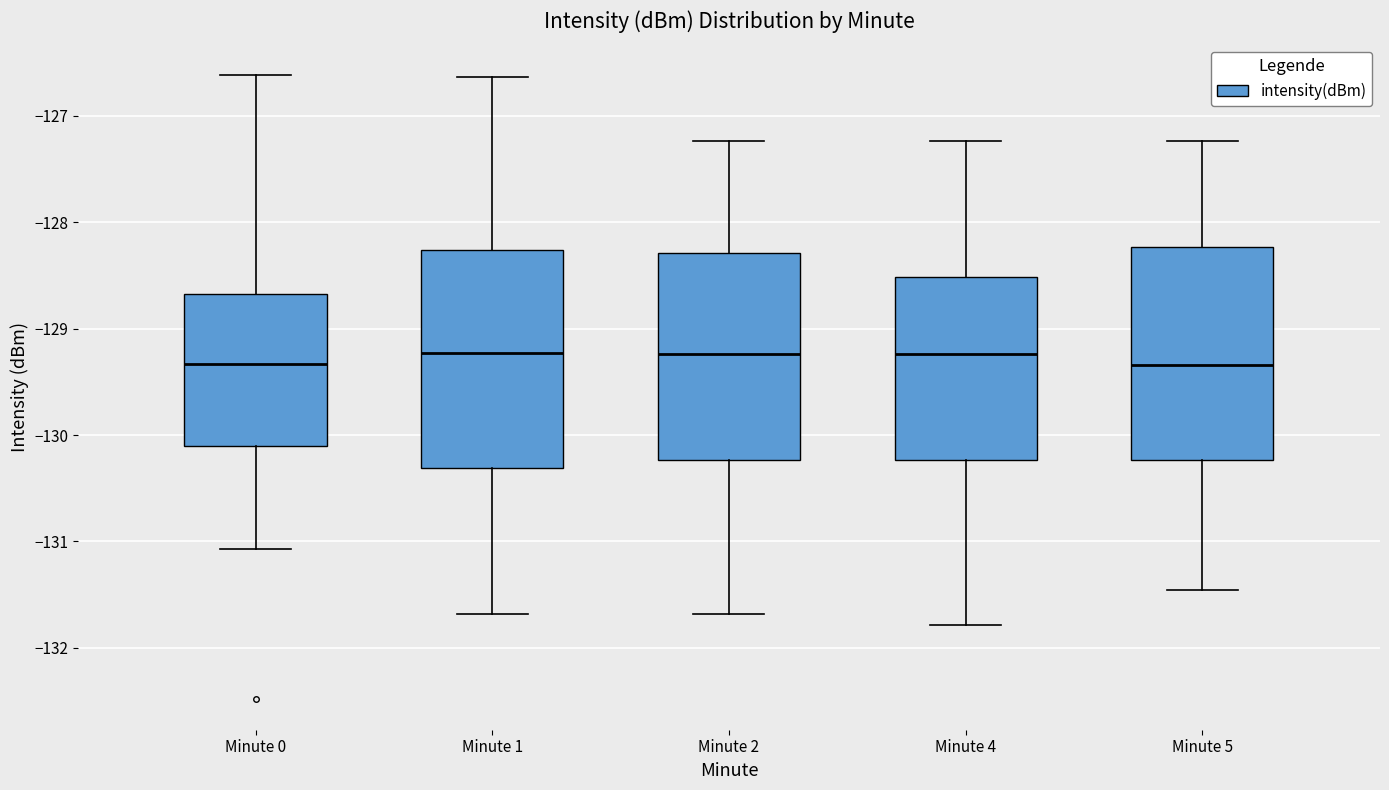

Reading left to right, transcribe this box plot: for each box, give where its median line is, the range the box spans, and where its two whiskers end, as read against the y-axis. The values are not printed on the chart, so give them approximately, as read against the axis.

Minute 0: median -129.3, box -130.1 to -128.7, whiskers -131.1 to -126.6
Minute 1: median -129.2, box -130.3 to -128.3, whiskers -131.7 to -126.6
Minute 2: median -129.2, box -130.2 to -128.3, whiskers -131.7 to -127.2
Minute 4: median -129.2, box -130.2 to -128.5, whiskers -131.8 to -127.2
Minute 5: median -129.3, box -130.2 to -128.2, whiskers -131.5 to -127.2